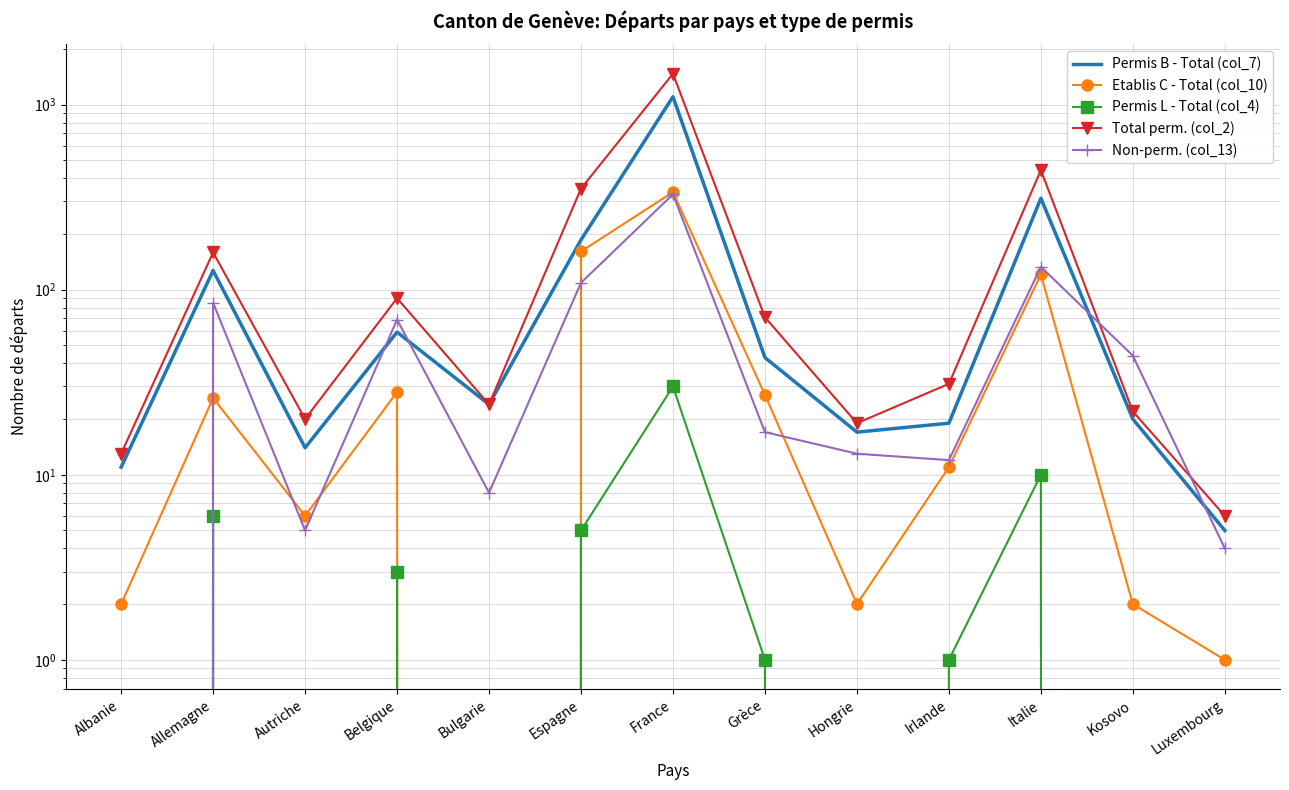

Reading left to right, extract all data points from this chart.

Permis B - Total (col_7): 11	127	14	59	24	186	1104	43	17	19	312	20	5
Etablis C - Total (col_10): 2	26	6	28	0	161	337	27	2	11	121	2	1
Permis L - Total (col_4): 0	6	0	3	0	5	30	1	0	1	10	0	0
Total perm. (col_2): 13	159	20	90	24	352	1471	71	19	31	443	22	6
Non-perm. (col_13): 0	85	5	69	8	109	328	17	13	12	133	44	4